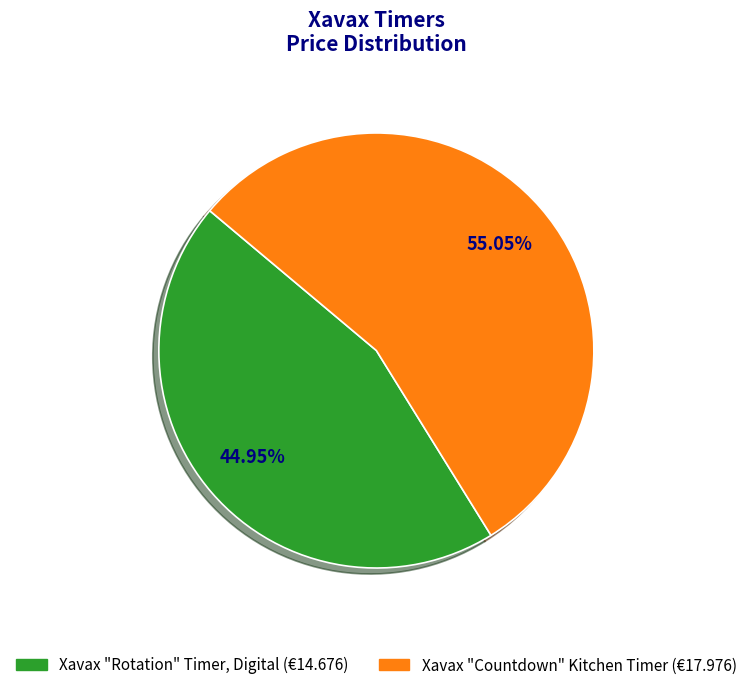

Which category has the biggest portion of the pie?

Xavax "Countdown" Kitchen Timer